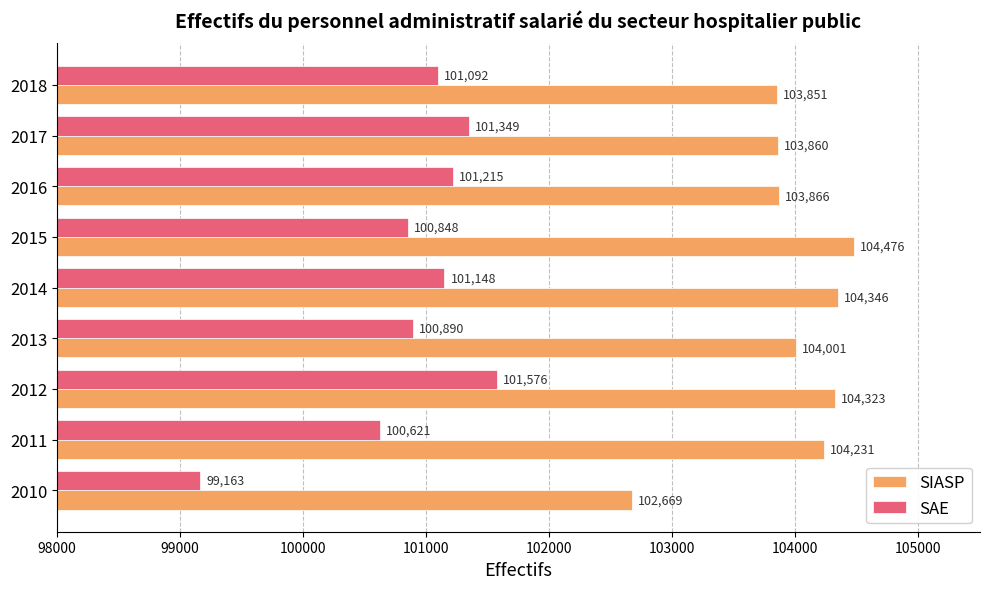

At which label is SIASP closest to 103572?

2018